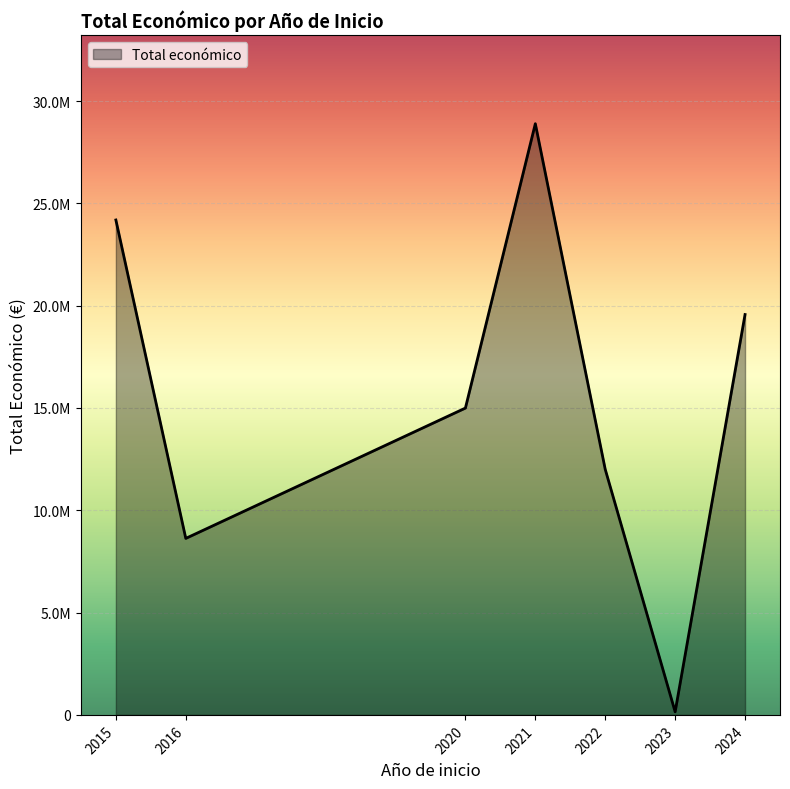

True or false: the data shows 4449162 at 2024.

False